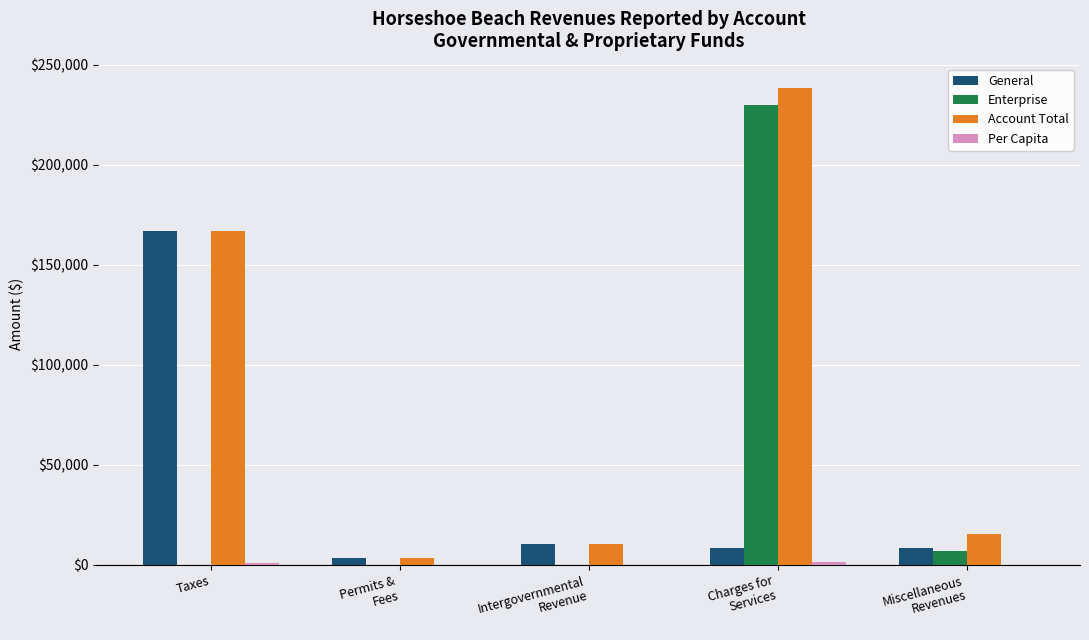

Read the General value at Permits &
Fees.

3536.0